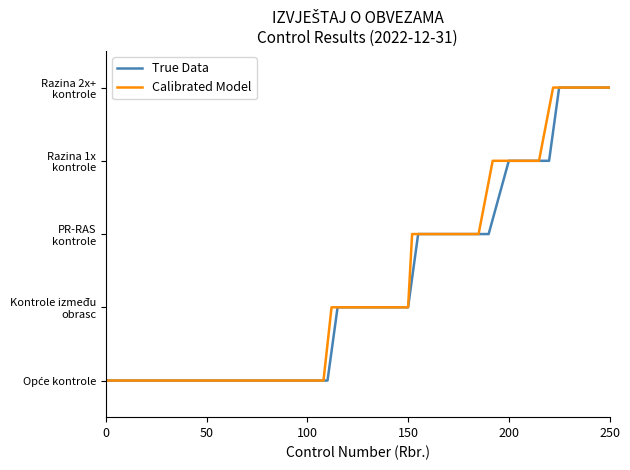

How many data points in Calibrated Model are less than 2?

6